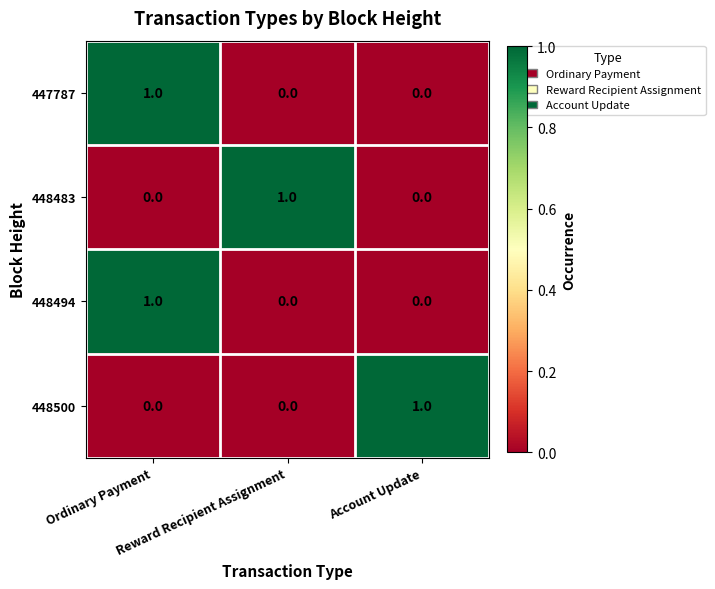

How many 448500 values are between 0 and 1?

3